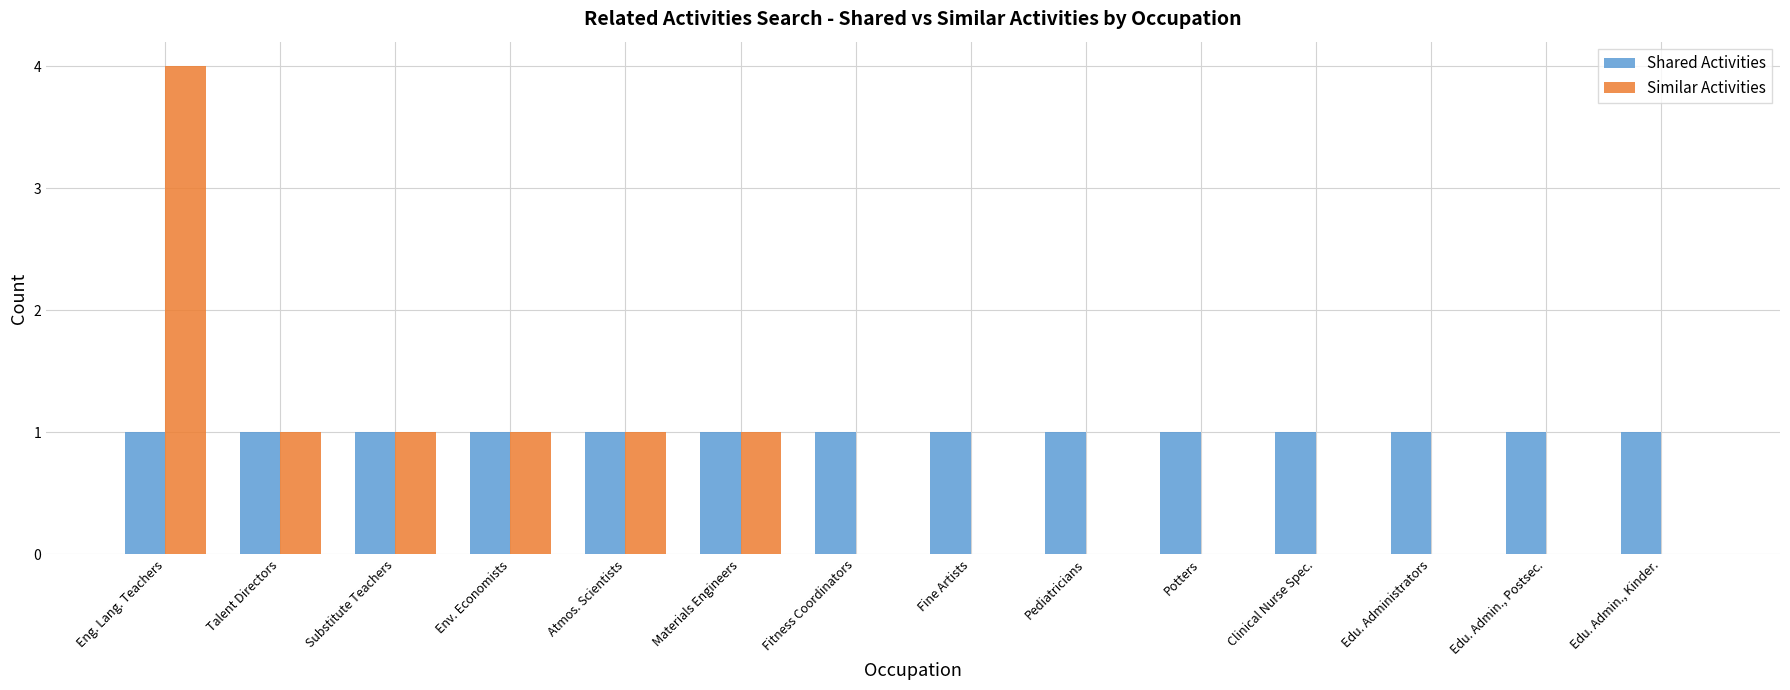

What is the average value of the Shared Activities series?

1